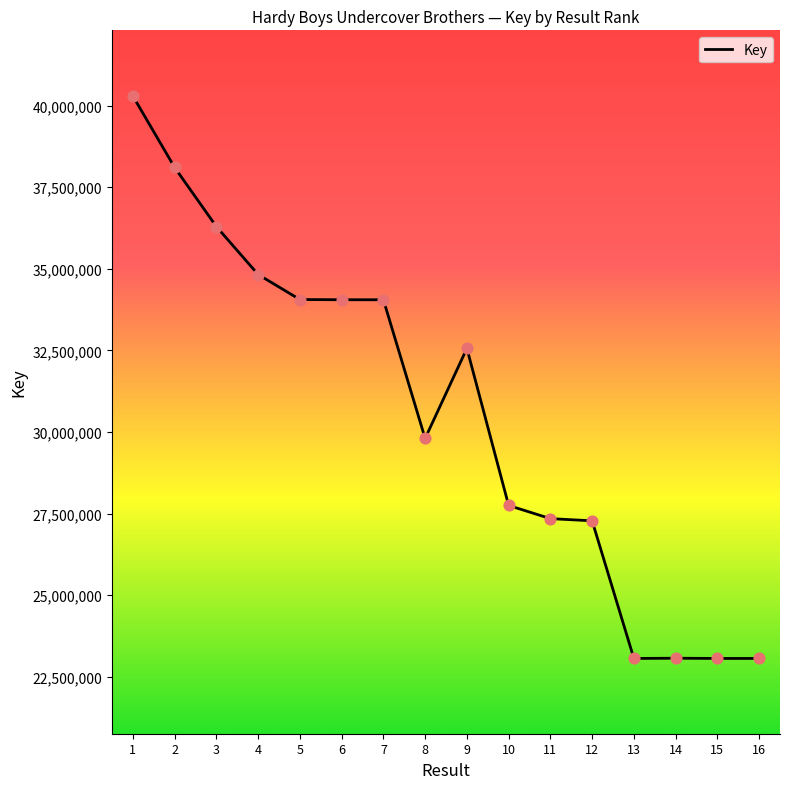

Which has a higher value, 10 or 6?

6